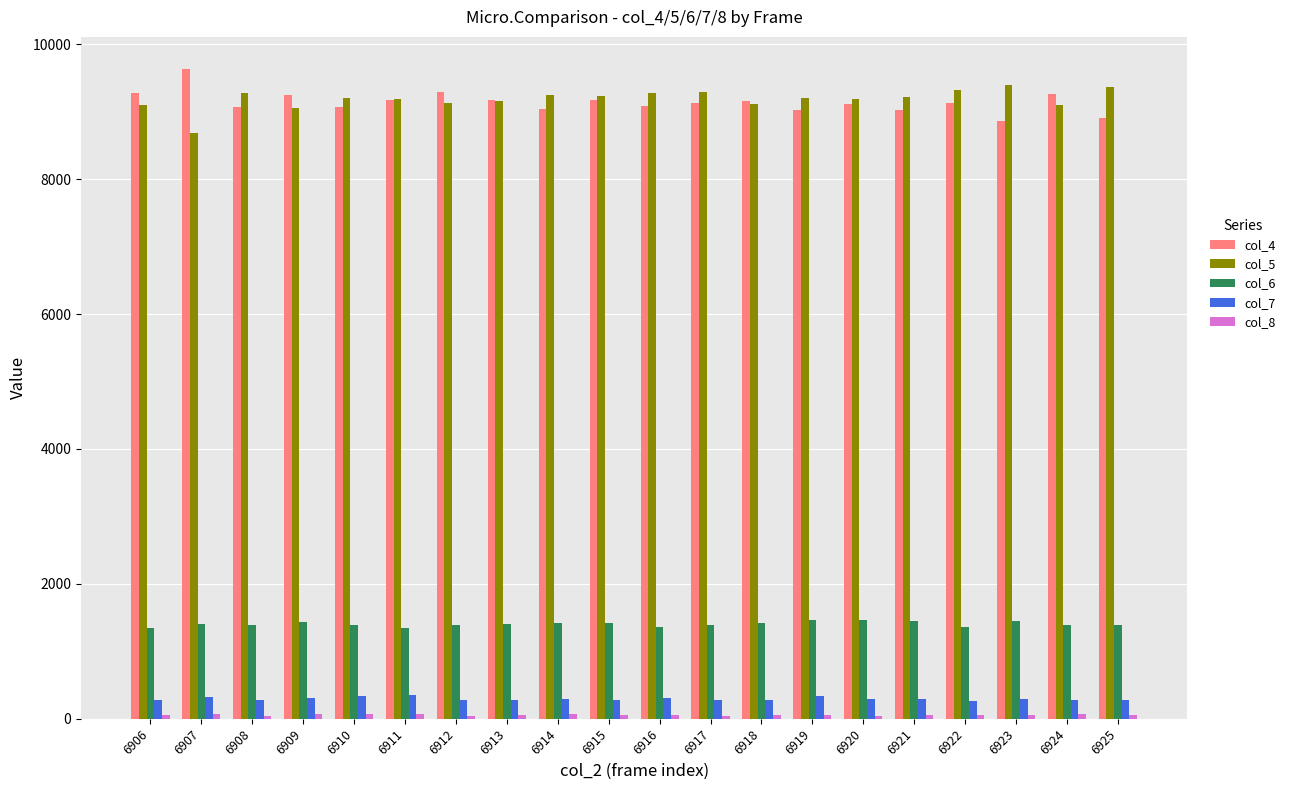

How many categories are shown in the chart?

20